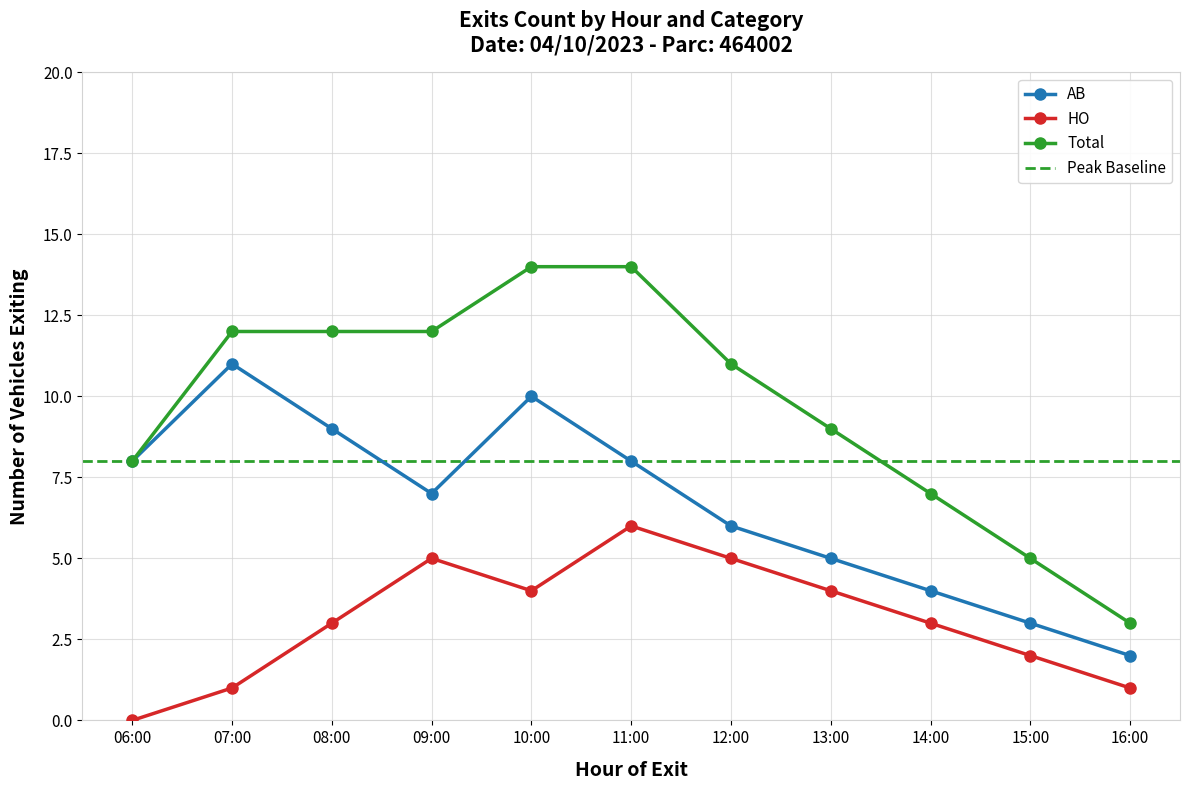

Rank the series by their maximum value, from highest to lowest.

Total, AB, HO